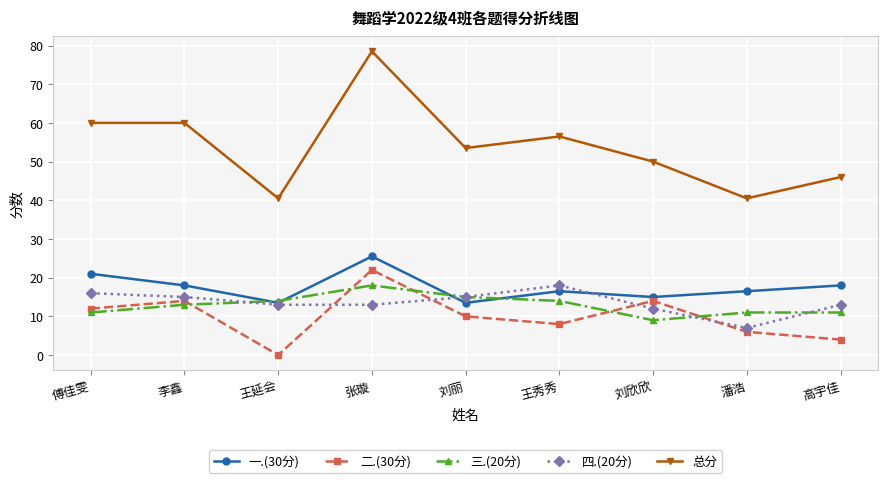

At which category does 一.(30分) reach its first local peak?

张璇